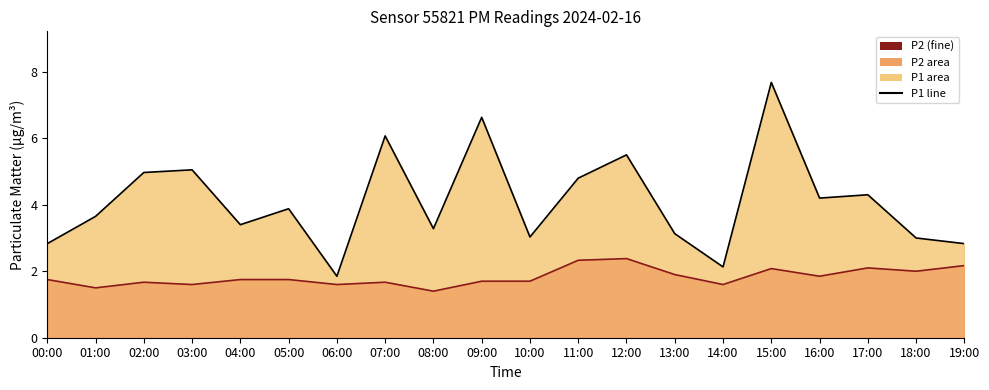

What is the sum of the P1 line values at 04:00 and 19:00?

6.2